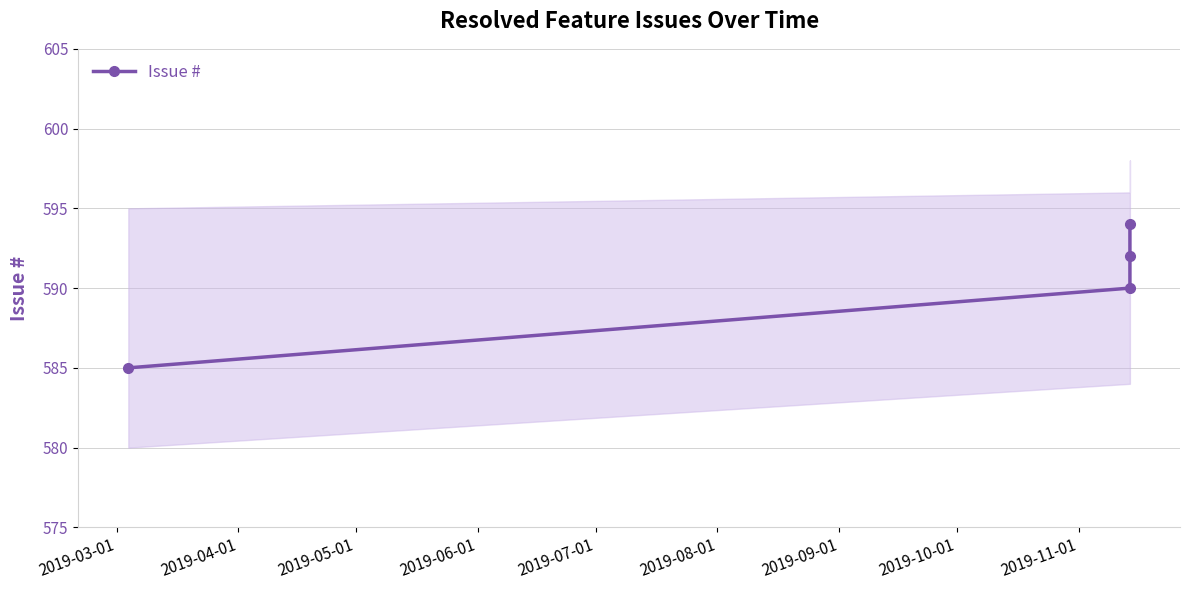

Which label corresponds to the smallest value in the chart?

2019-03-01